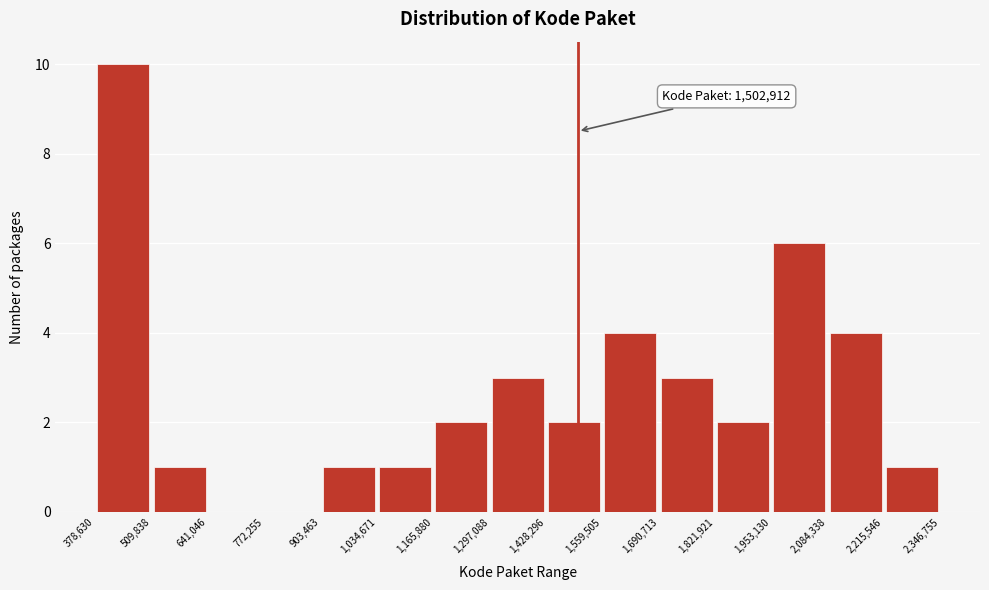

Over which range of the x-axis is the bar tallest?

378,630 to 509,838